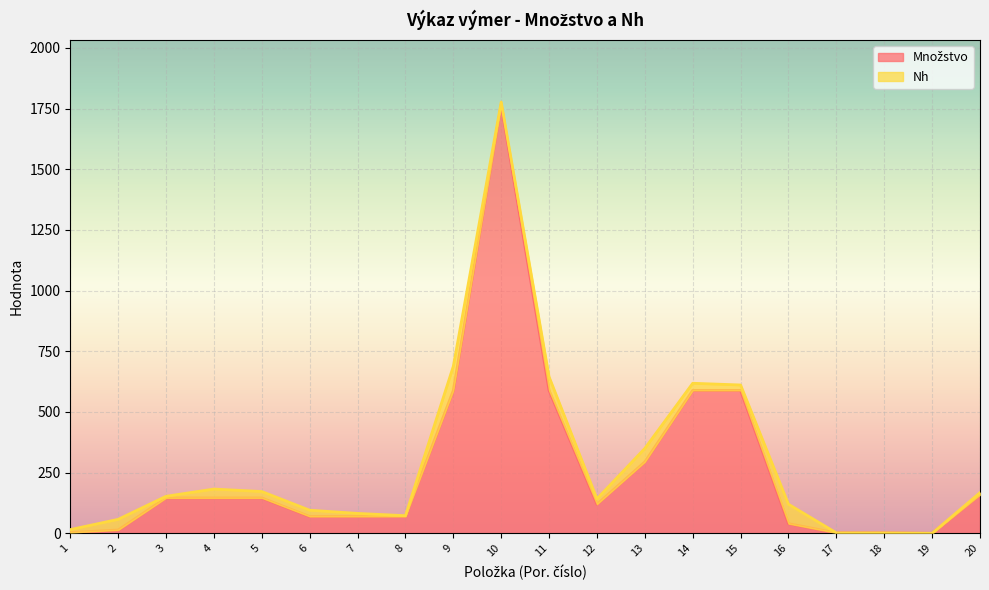

The chart shows a value of 40.0 at 16. True or false?

True